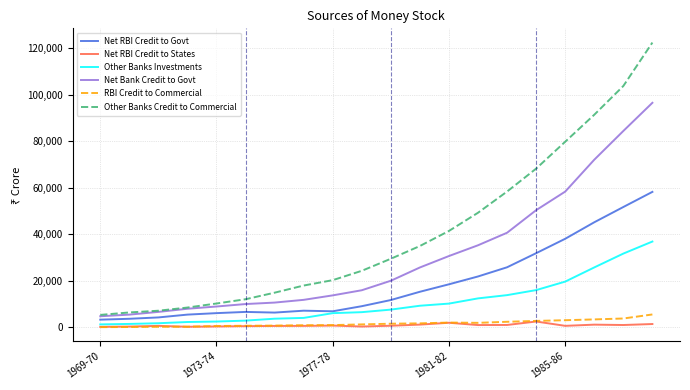

Which series has the largest total across all categories?

Other Banks Credit to Commercial